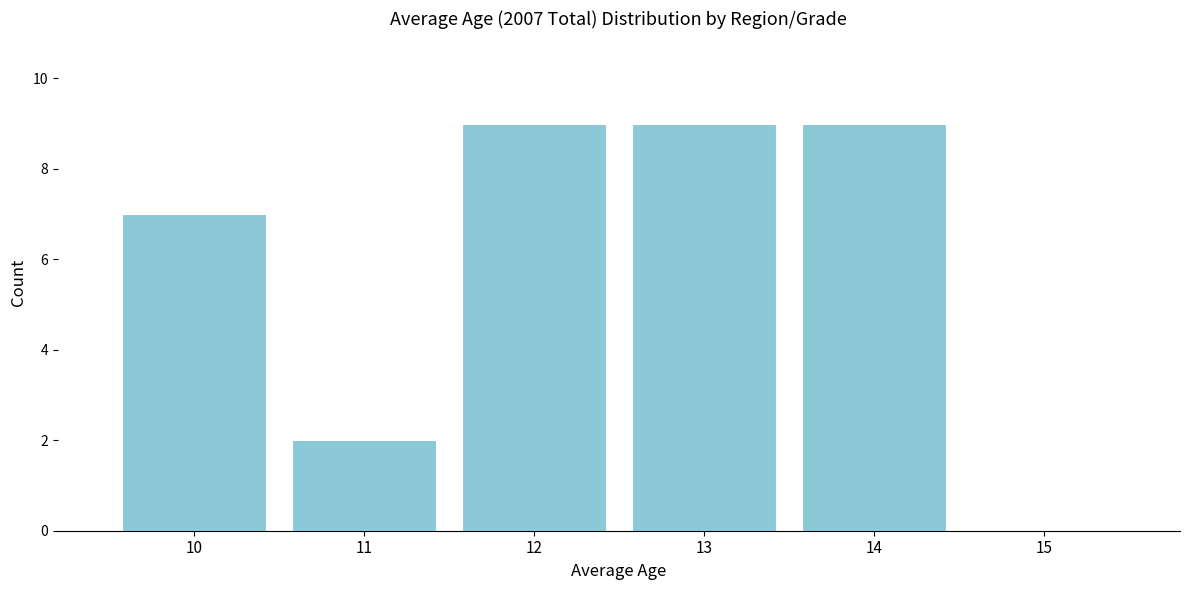

Reading left to right, list every bar in this chart as the range it spans on the x-axis followed by its height. The values are not printed on the chart, so give them approximately, as read against the axis.

9.5 to 10.5: 7
10.5 to 11.5: 2
11.5 to 12.5: 9
12.5 to 13.5: 9
13.5 to 14.5: 9
14.5 to 15.5: 0